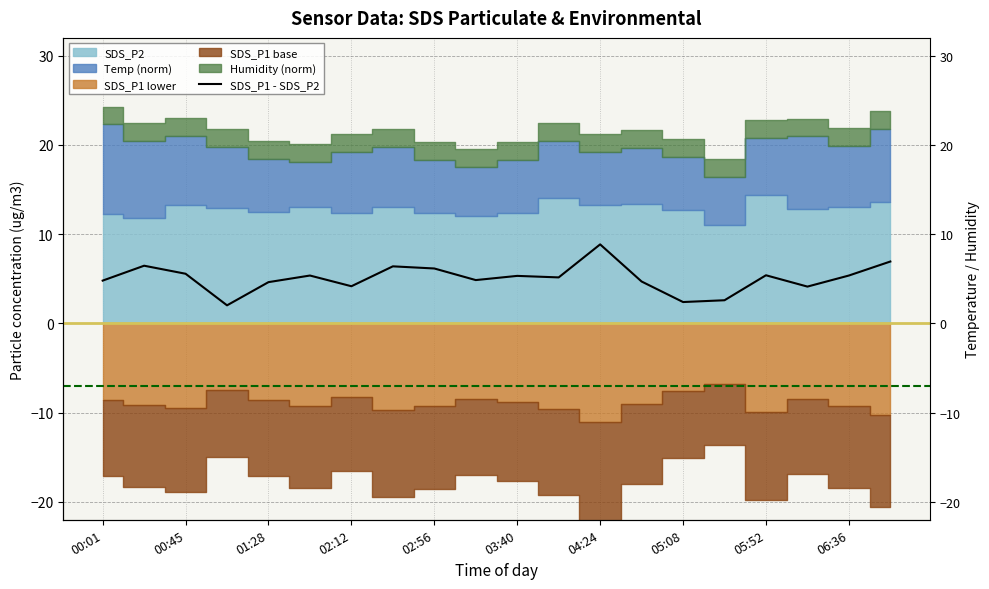

What is the sum of the values at 01:28 and 17?

9.7